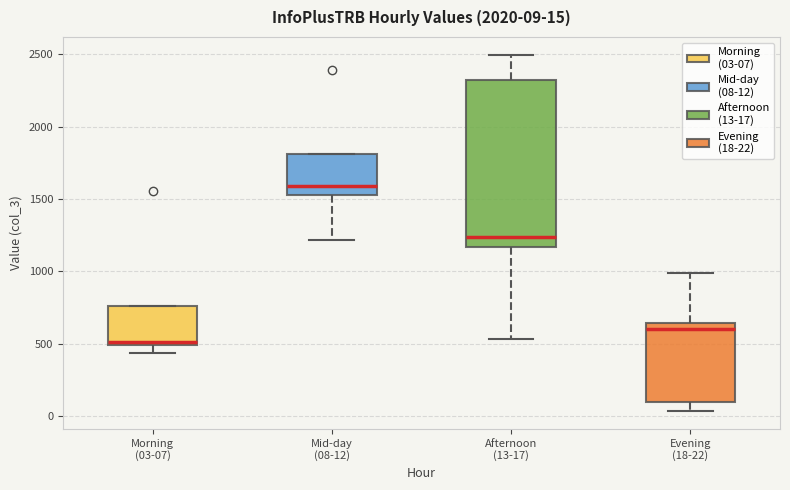

Which box is the tallest, from its lower edge to its upper edge?

Afternoon (13-17)